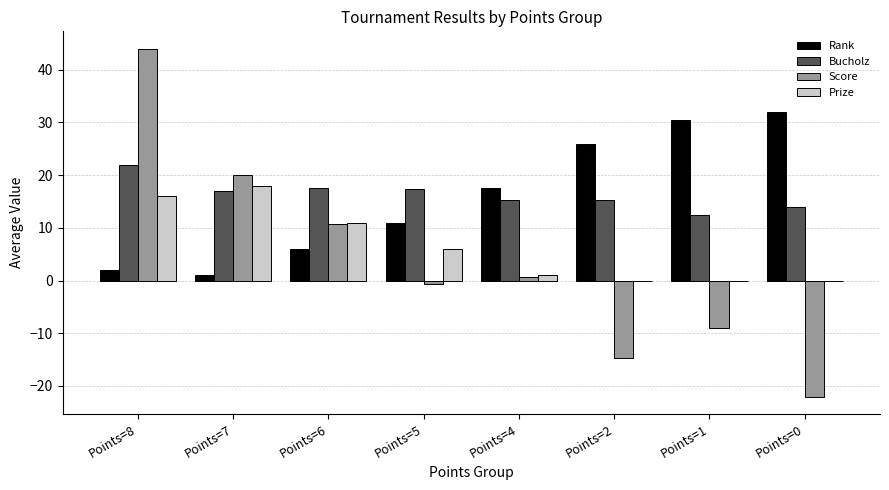

The Rank series shows 40.4 at Points=2. True or false?

False